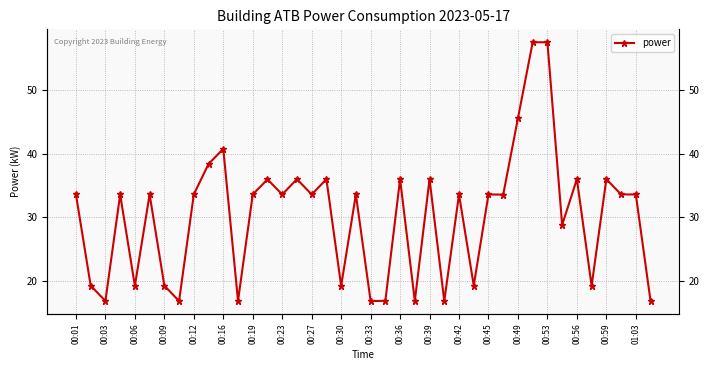

At which category does the chart reach its peak across all series?

31